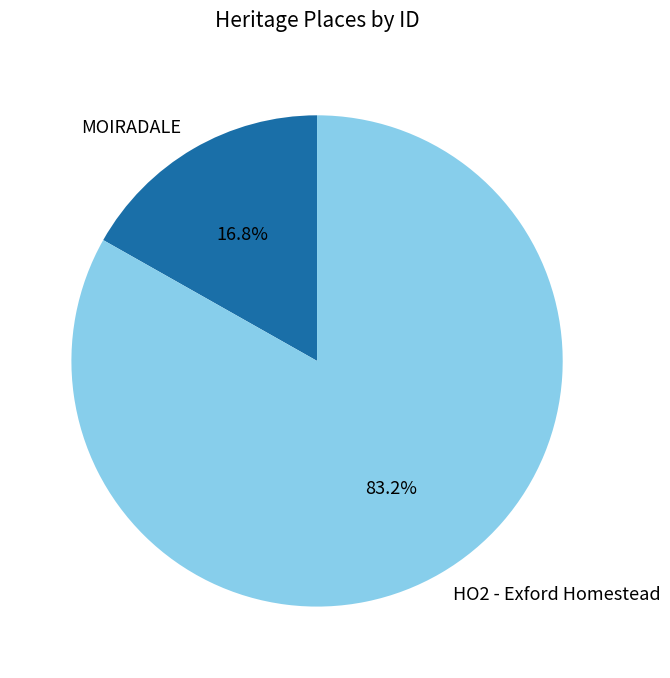

Does MOIRADALE represent more than half of the total?

No